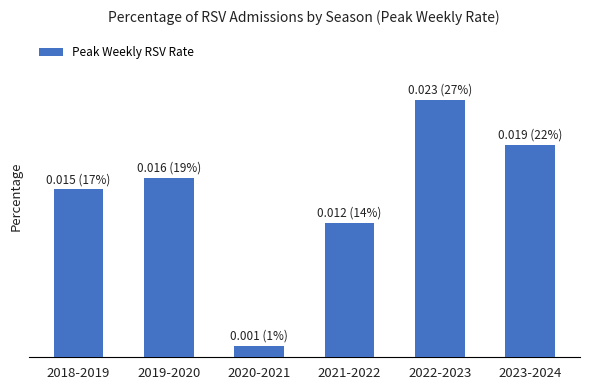

True or false: the data shows 0.0 at 2022-2023.

False